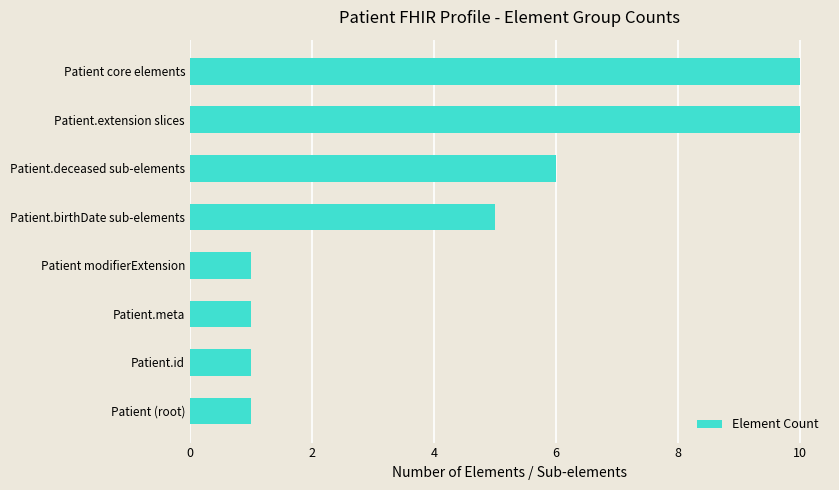

What is the change in value from Patient.id to Patient.deceased sub-elements?

+5